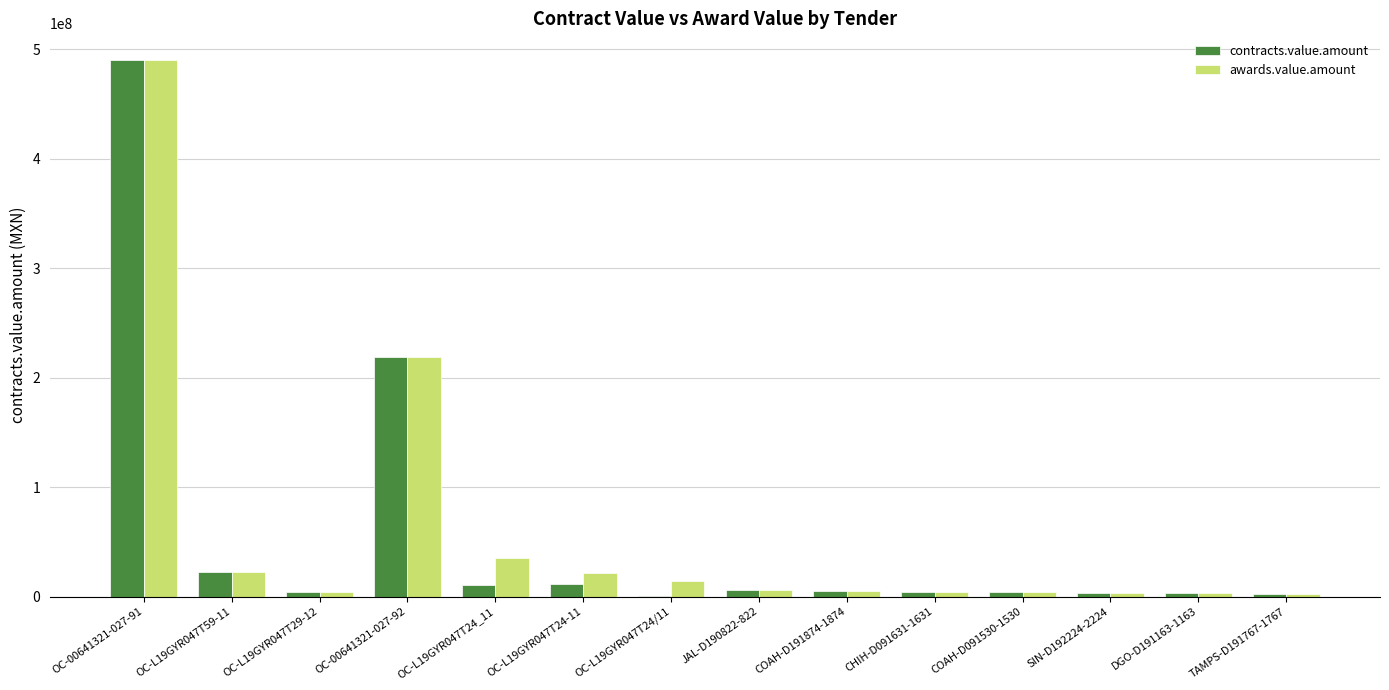

How many categories are shown in the chart?

14